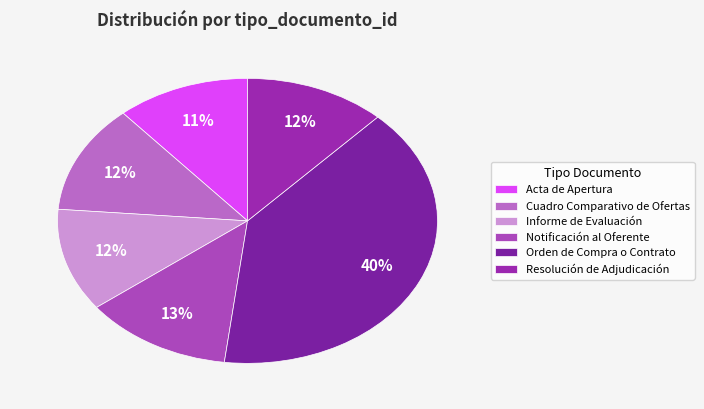

True or false: Acta de Apertura accounts for 11% of the total.

True